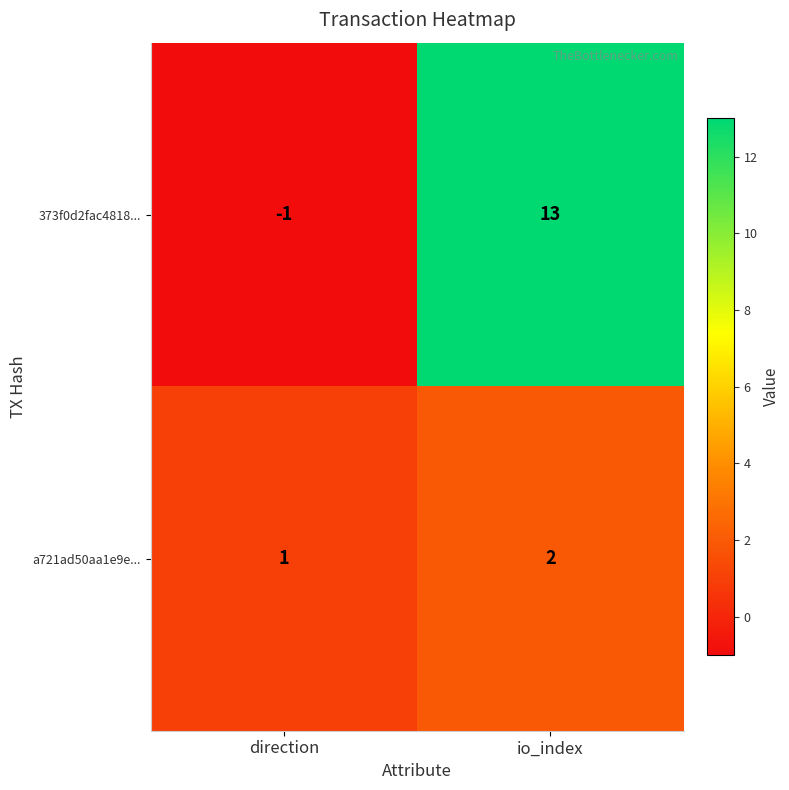

Reading left to right, what are all the values shown in this chart?

373f0d2fac4818...: direction=-1	io_index=13
a721ad50aa1e9e...: direction=1	io_index=2